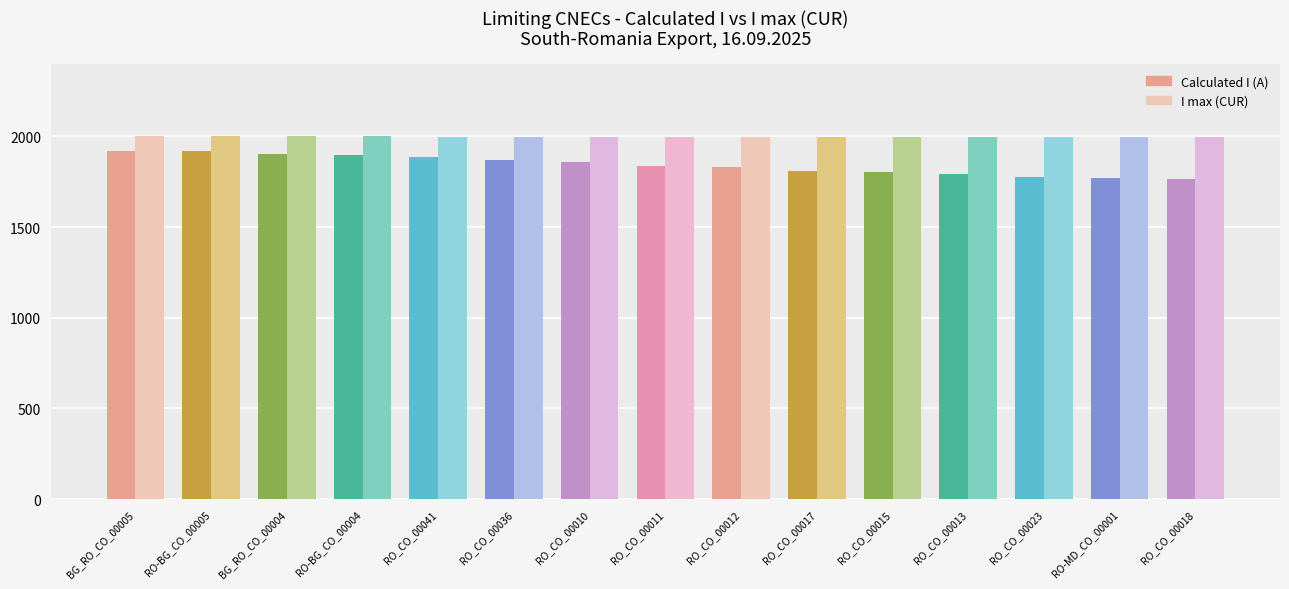

Rank the series at RO-BG_CO_00004 from lowest to highest value.

Calculated I (A), I max (CUR)